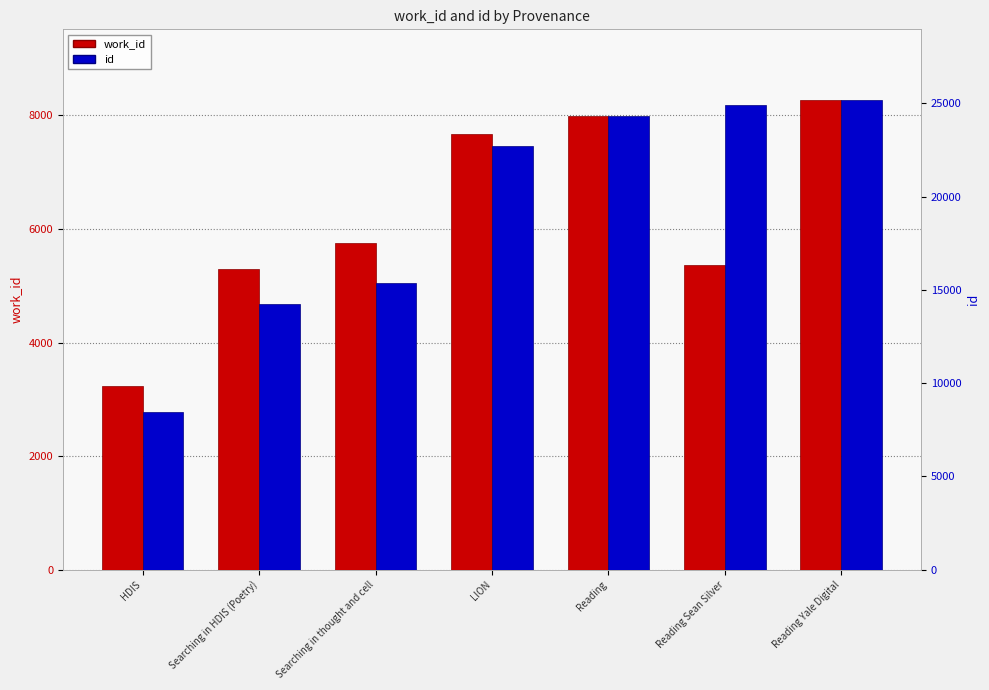

Reading left to right, transcribe all the data shown in this chart.

work_id: HDIS=3228	Searching in HDIS (Poetry)=5302	Searching in thought and cell=5757	LION=7669	Reading=7984	Reading Sean Silver=5366	Reading Yale Digital=8274
id: HDIS=8477	Searching in HDIS (Poetry)=14257	Searching in thought and cell=15354	LION=22688	Reading=24302	Reading Sean Silver=24927	Reading Yale Digital=25184